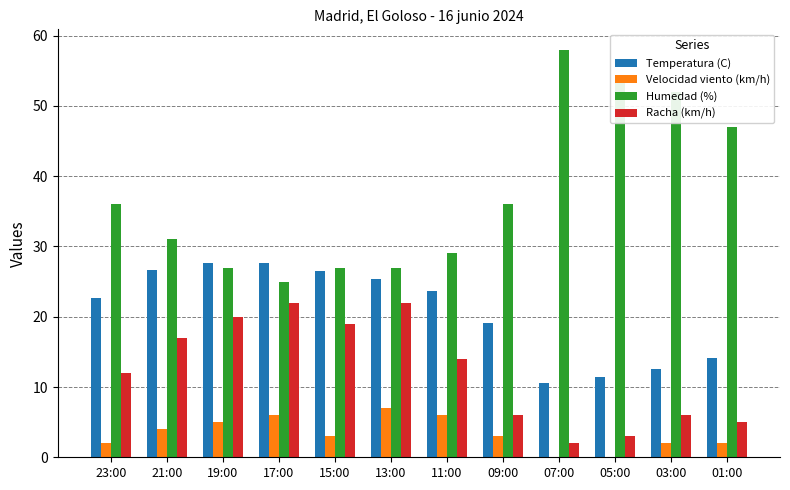

True or false: Racha (km/h) has a value of 20.0 at 19:00.

True